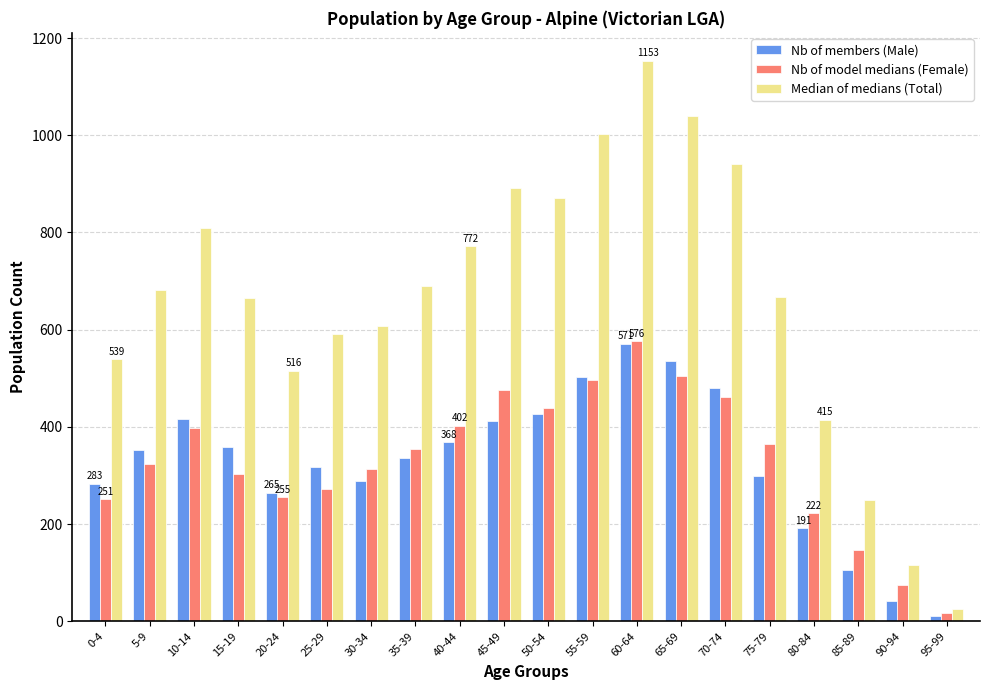

What are all the series names shown in the legend?

Nb of members (Male), Nb of model medians (Female), Median of medians (Total)